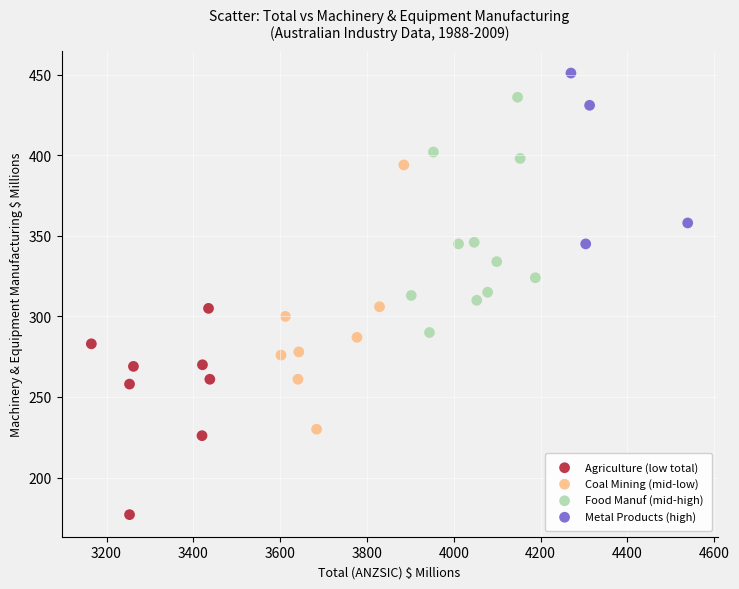

Which series reaches the maximum Y coordinate?

Metal Products (high)